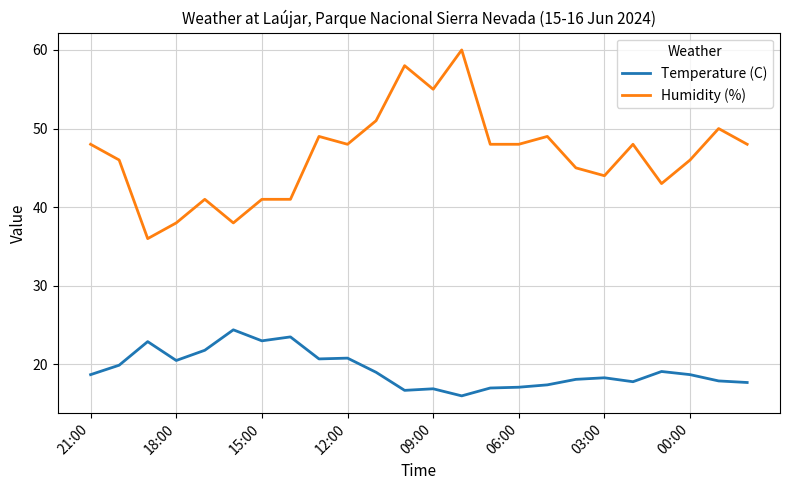

What is the smallest value displayed?

16.0